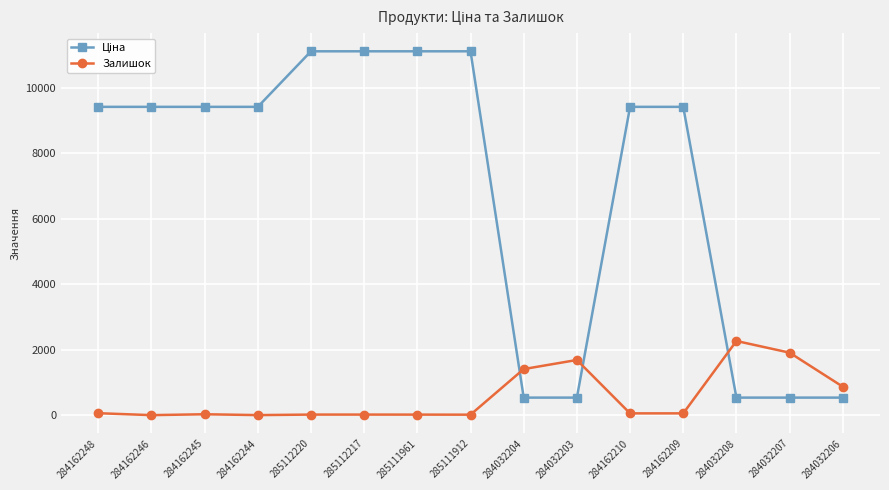

What is the label of the 4th point from the left?

284162244